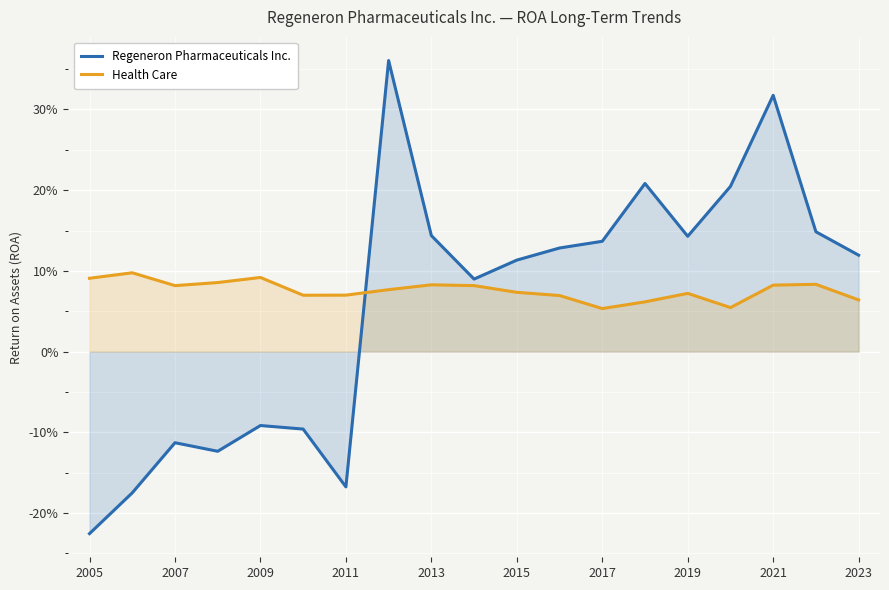

What are all the series names shown in the legend?

Regeneron Pharmaceuticals Inc., Health Care